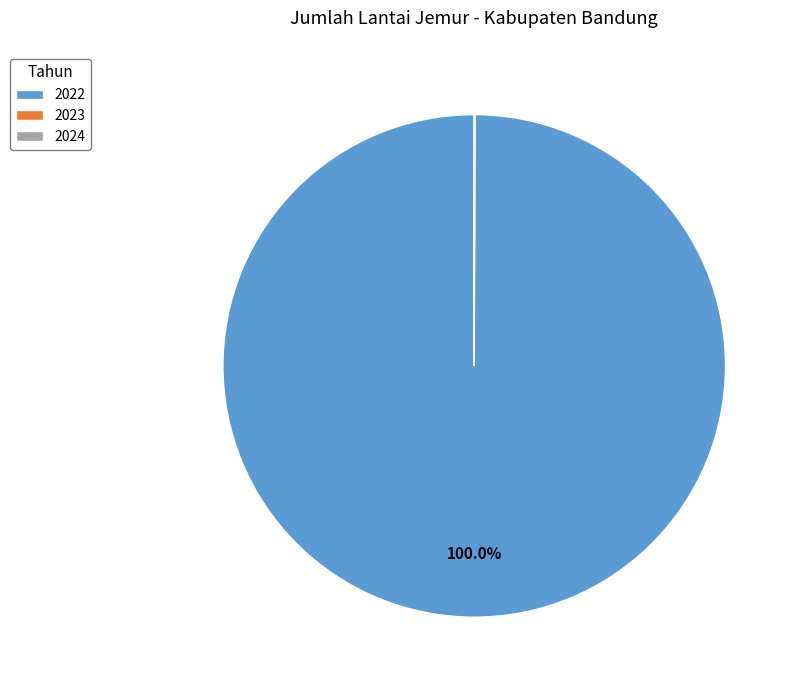

What is the majority slice?

2022